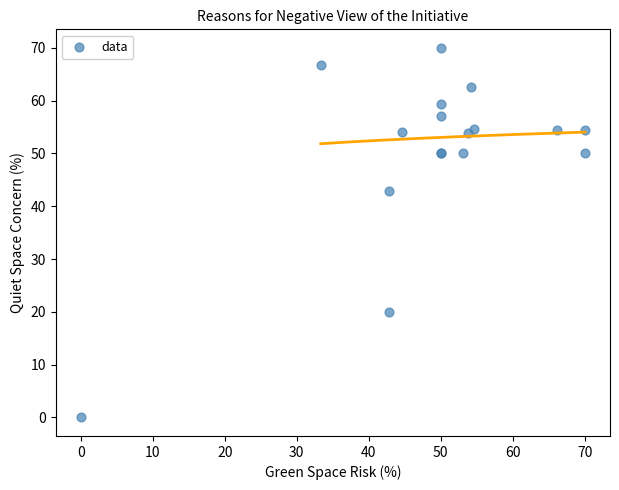

What Y value in the scatter plot is closest to 35?

42.9